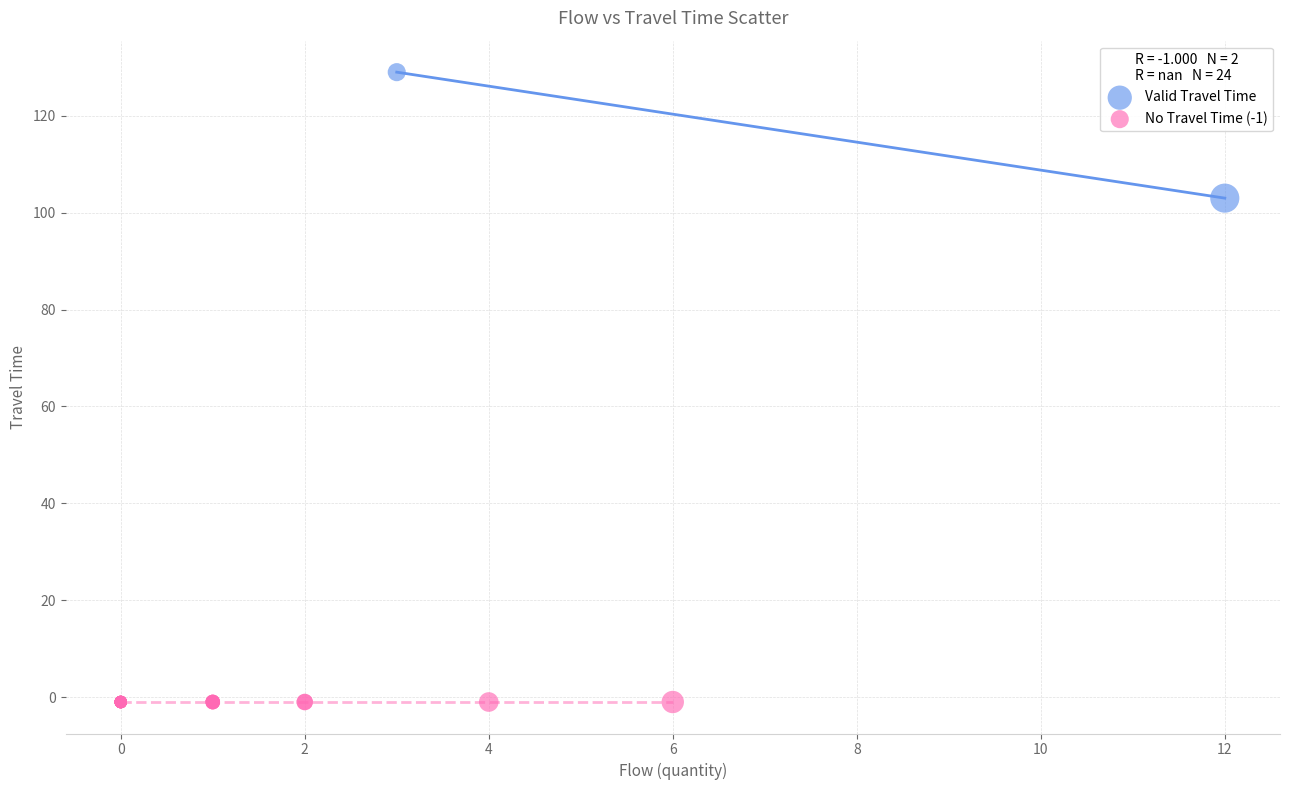

Which series reaches the minimum Y coordinate?

No Travel Time (-1)